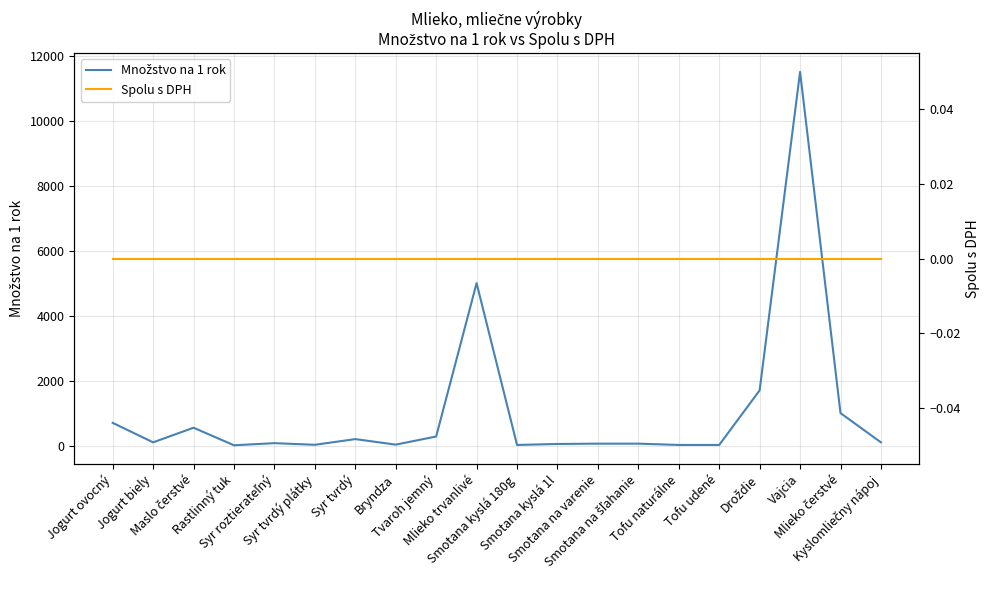

What is the label of the 11th point from the left?

Smotana kyslá 180g